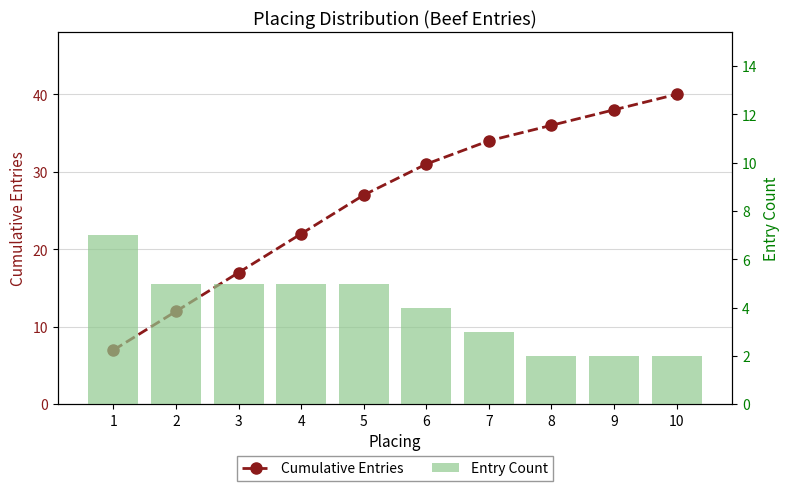

What is the sum of all Cumulative Entries values?

264